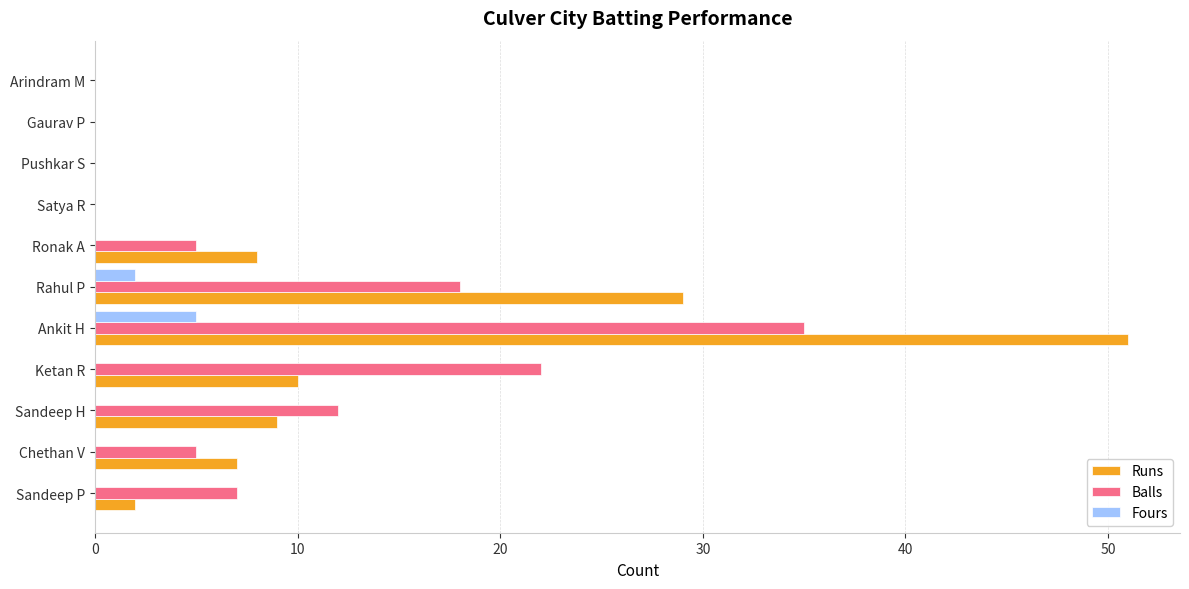

Which series has the largest range (max minus min)?

Runs